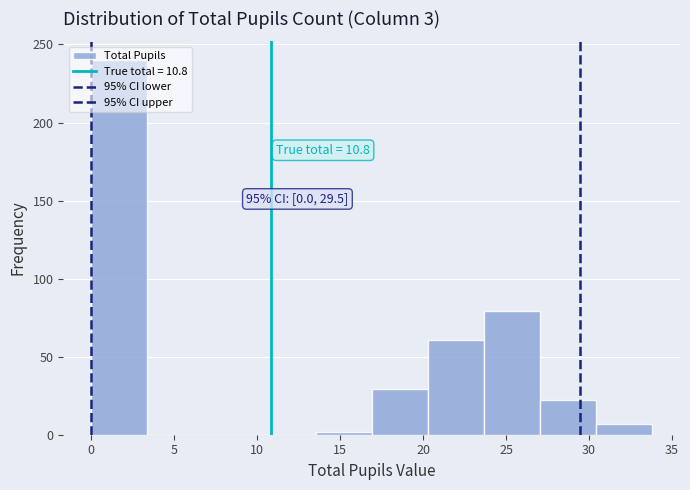

Which range on the x-axis has the tallest bar?

0.0 to 3.5